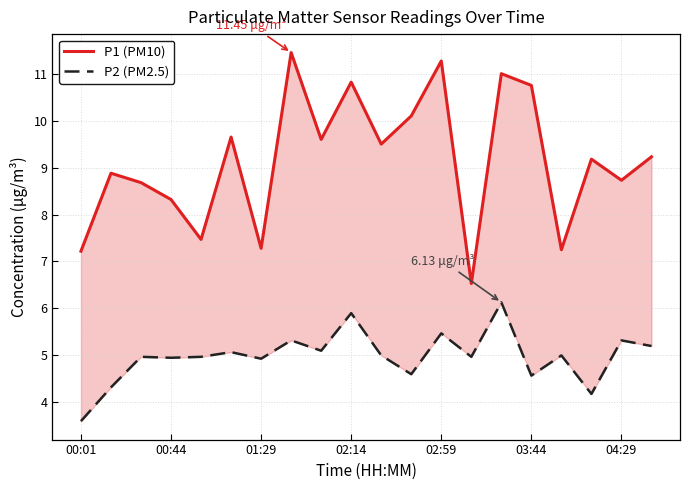

At which label is P2 (PM2.5) closest to 4?

17